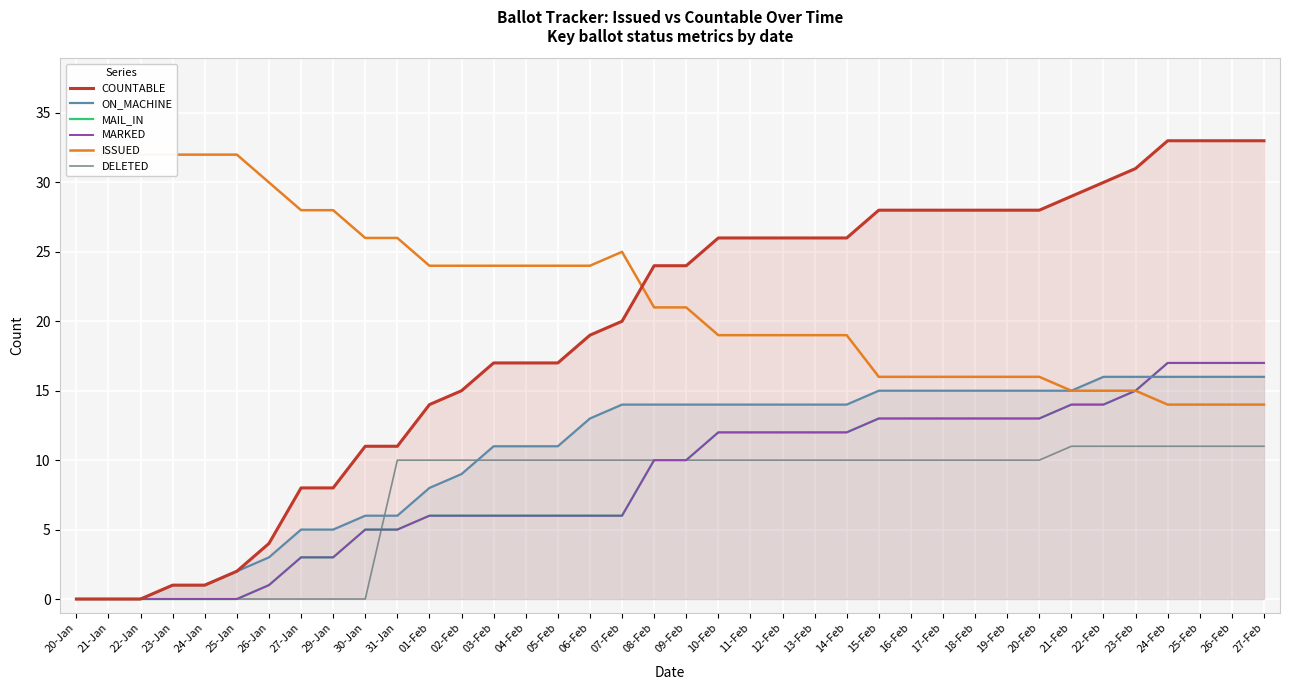

Reading right to left, list all the values displayed in this chart.

COUNTABLE: 33	33	33	33	31	30	29	28	28	28	28	28	28	26	26	26	26	26	24	24	20	19	17	17	17	15	14	11	11	8	8	4	2	1	1	0	0	0
ON_MACHINE: 16	16	16	16	16	16	15	15	15	15	15	15	15	14	14	14	14	14	14	14	14	13	11	11	11	9	8	6	6	5	5	3	2	1	1	0	0	0
MAIL_IN: 17	17	17	17	15	14	14	13	13	13	13	13	13	12	12	12	12	12	10	10	6	6	6	6	6	6	6	5	5	3	3	1	0	0	0	0	0	0
MARKED: 17	17	17	17	15	14	14	13	13	13	13	13	13	12	12	12	12	12	10	10	6	6	6	6	6	6	6	5	5	3	3	1	0	0	0	0	0	0
ISSUED: 14	14	14	14	15	15	15	16	16	16	16	16	16	19	19	19	19	19	21	21	25	24	24	24	24	24	24	26	26	28	28	30	32	32	32	32	32	32
DELETED: 11	11	11	11	11	11	11	10	10	10	10	10	10	10	10	10	10	10	10	10	10	10	10	10	10	10	10	10	0	0	0	0	0	0	0	0	0	0